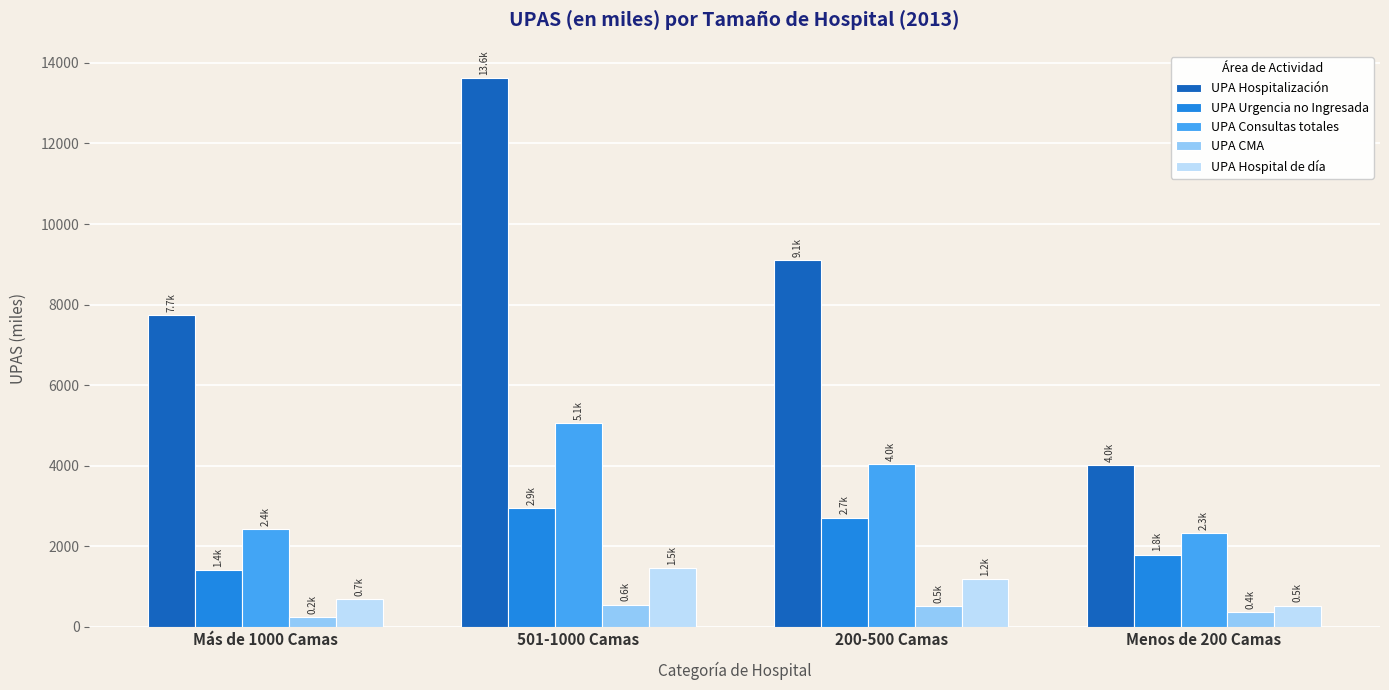

At which label does UPA Hospitalización first exceed 9102?

501-1000 Camas